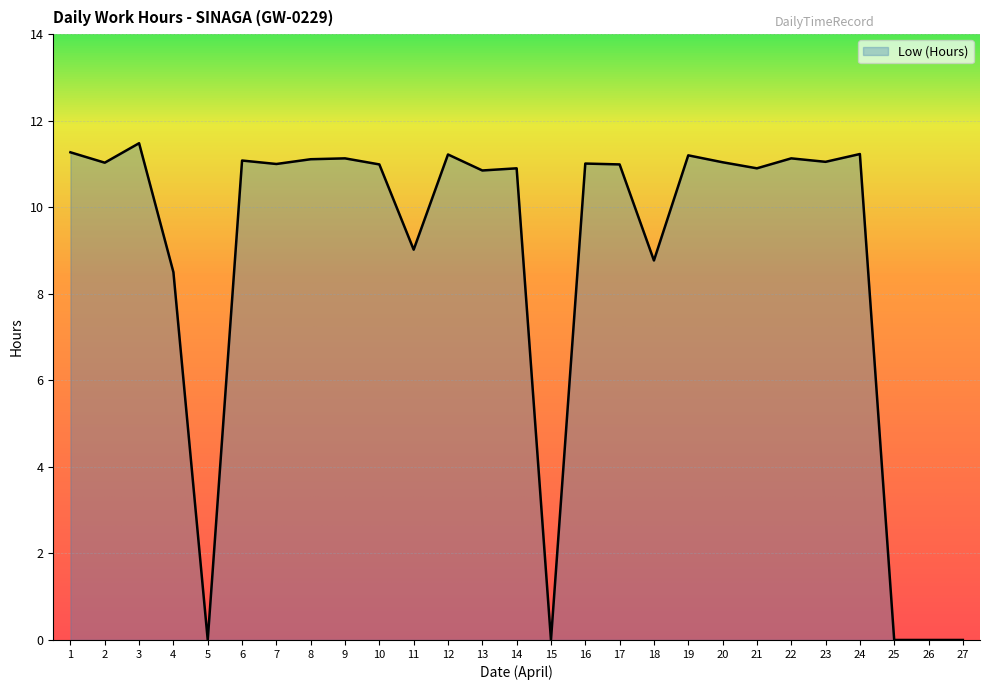

What is the difference between the values at 25 and 1?

11.3